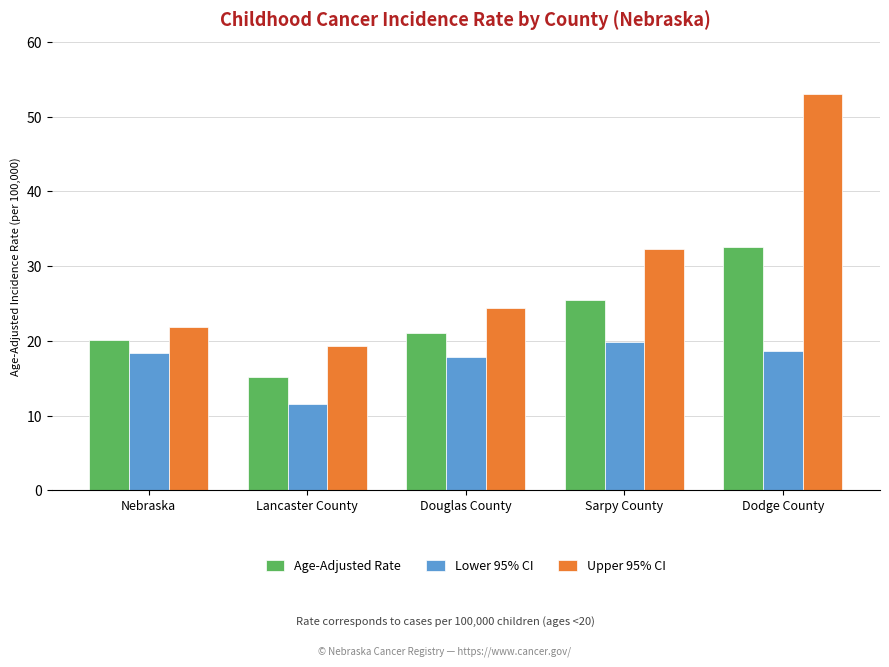

Reading left to right, what are all the values shown in this chart?

Age-Adjusted Rate: Nebraska=20.1	Lancaster County=15.1	Douglas County=21.0	Sarpy County=25.5	Dodge County=32.6
Lower 95% CI: Nebraska=18.4	Lancaster County=11.6	Douglas County=17.9	Sarpy County=19.8	Dodge County=18.7
Upper 95% CI: Nebraska=21.9	Lancaster County=19.3	Douglas County=24.4	Sarpy County=32.3	Dodge County=53.0